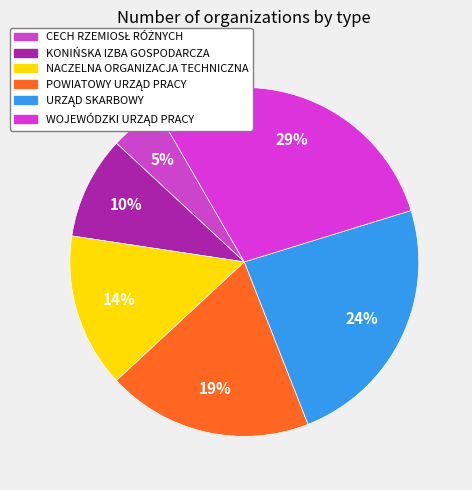

Combined, what portion of the pie is POWIATOWY URZĄD PRACY and KONIŃSKA IZBA GOSPODARCZA?

28.6%